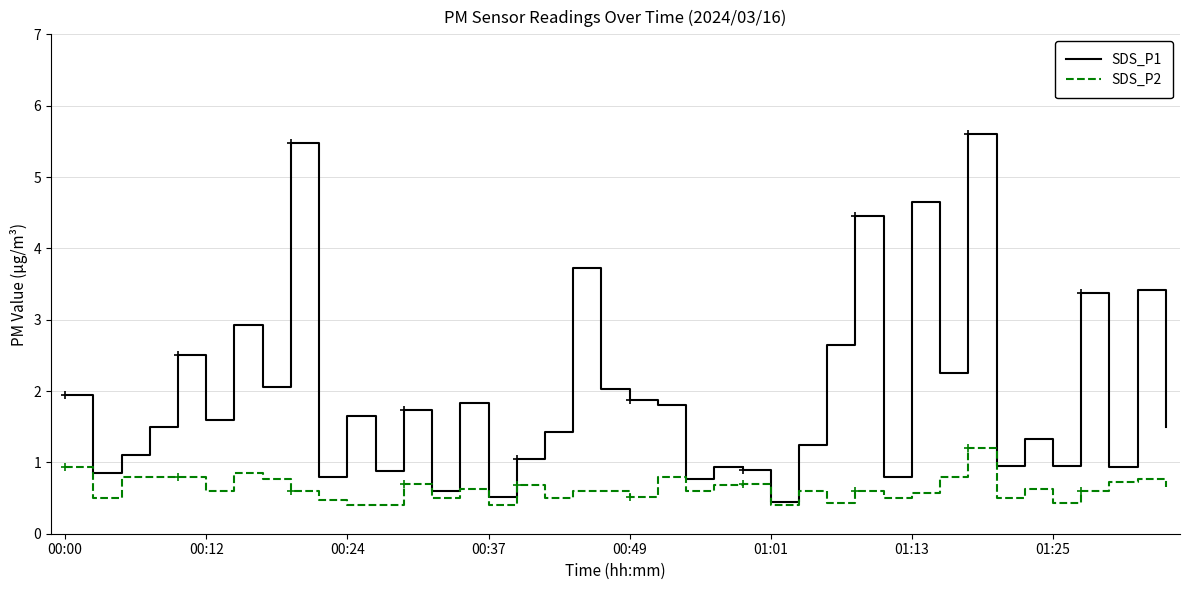

How many interior local valleys does the SDS_P1 series have?

14